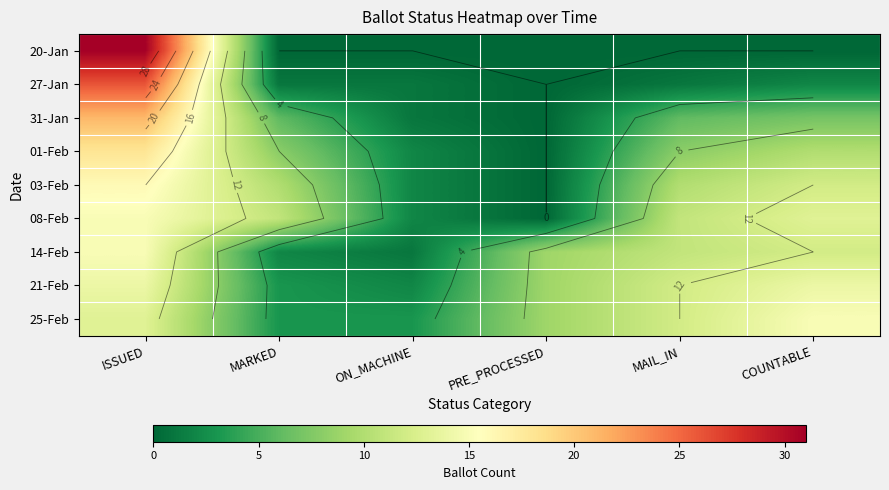

At which category does the chart reach its minimum across all series?

MARKED